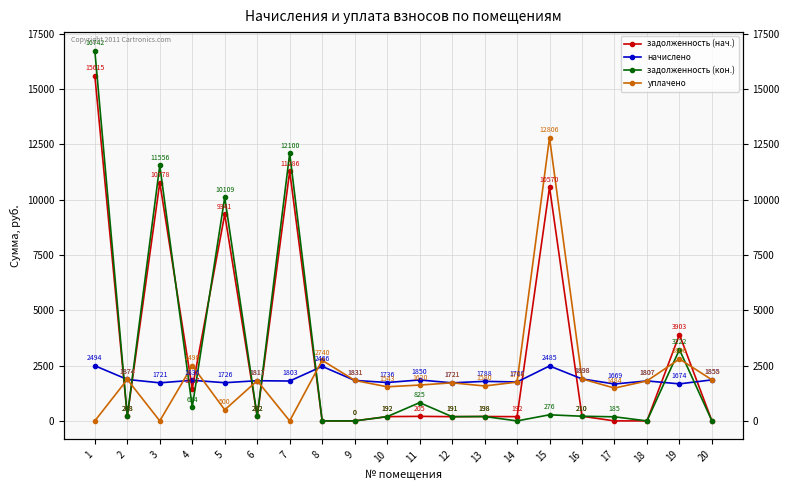

What is the maximum value shown in the chart?

16742.2